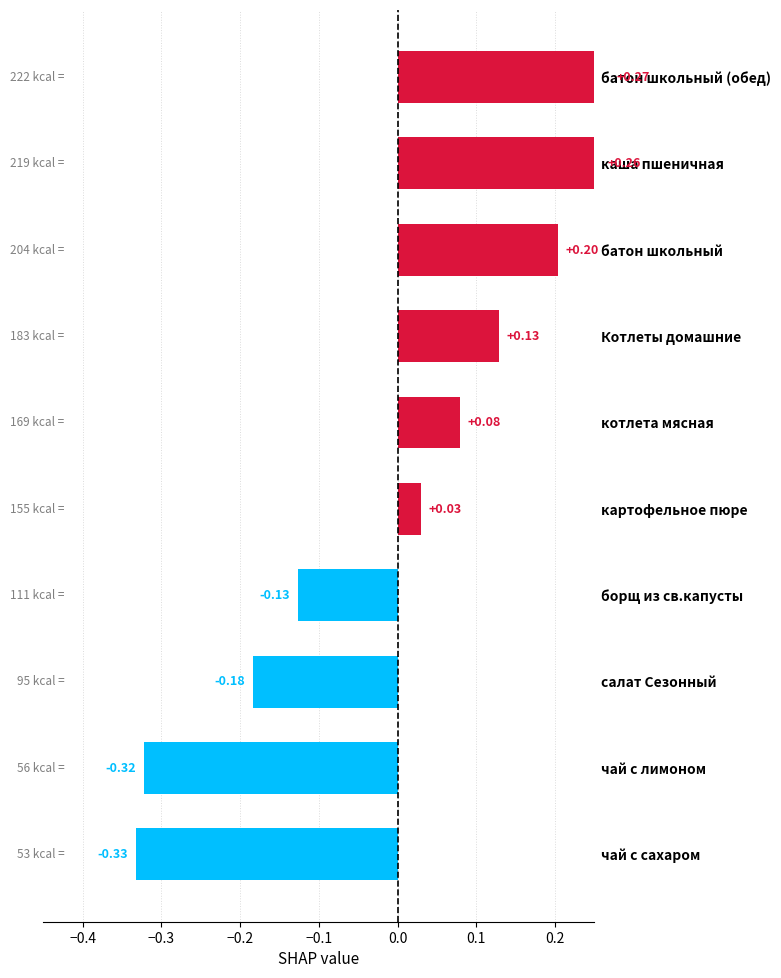

What is the difference between the second highest and second lowest values?

0.6